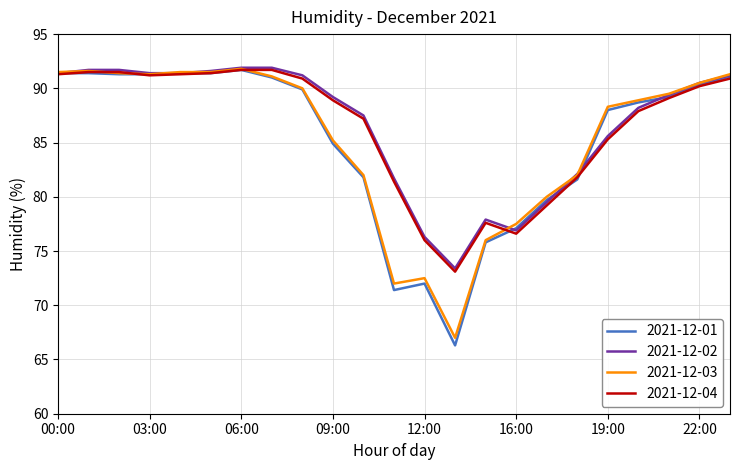

What is the lowest value of the 2021-12-03 series?

67.0